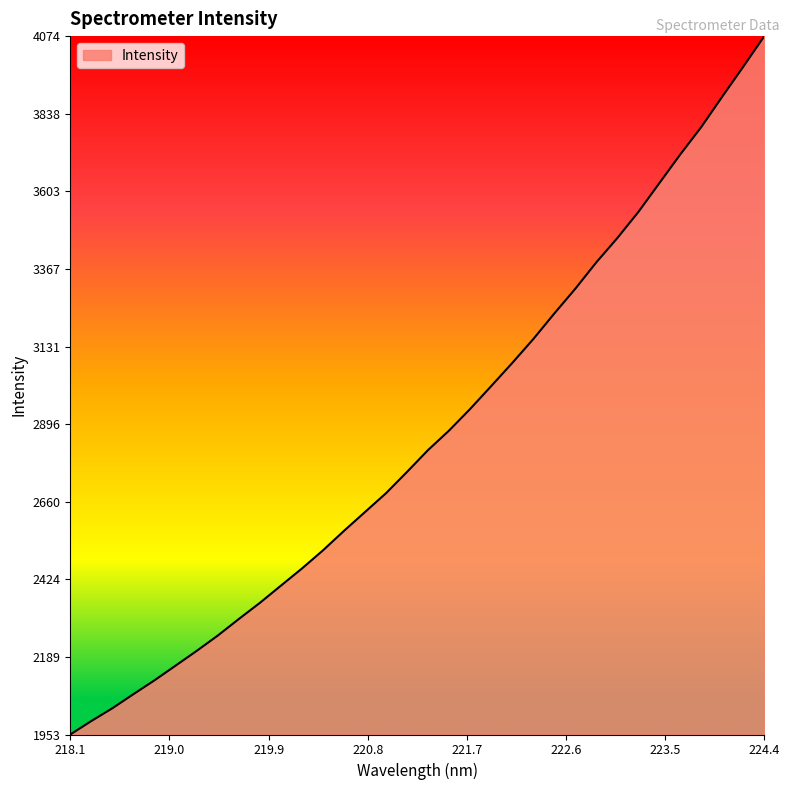

What is the maximum value shown in the chart?

4073.9